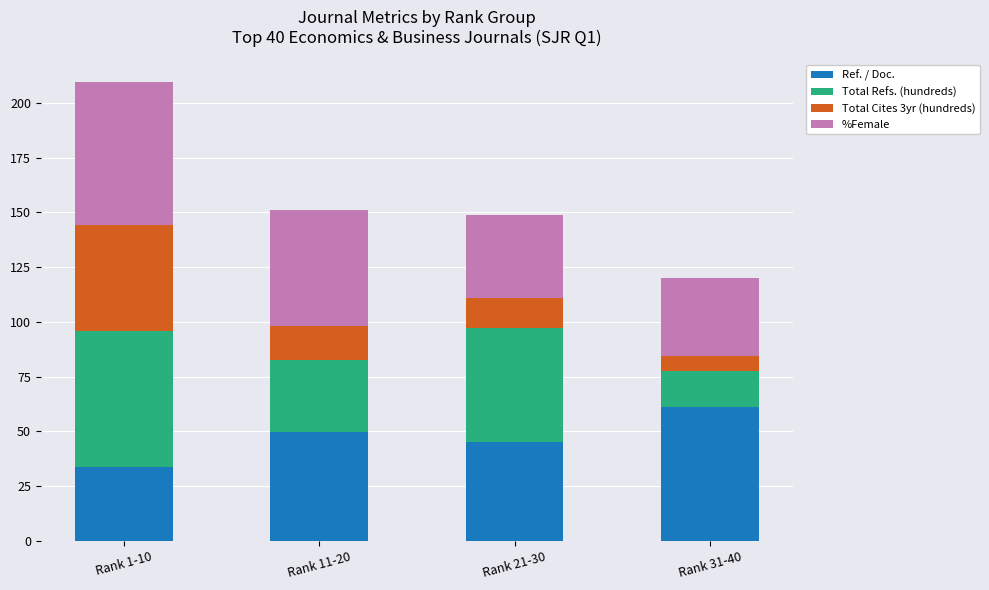

The Ref. / Doc. series shows 23.5 at Rank 1-10. True or false?

False